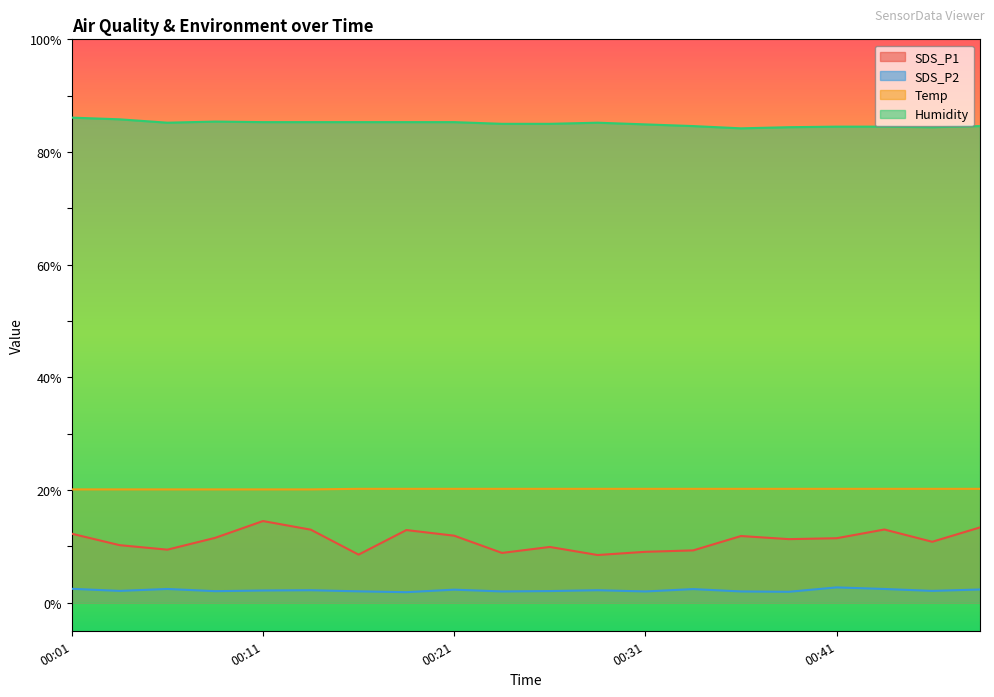

True or false: Humidity and SDS_P1 intersect in this chart.

False